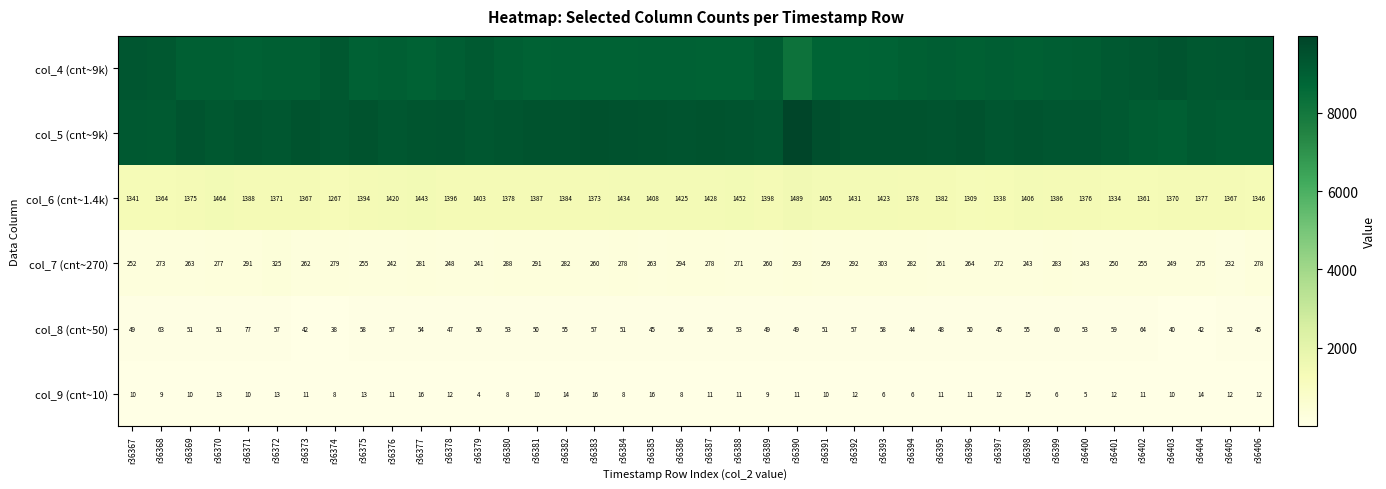

What is the sum of all col_7 (cnt~270) values?

10788